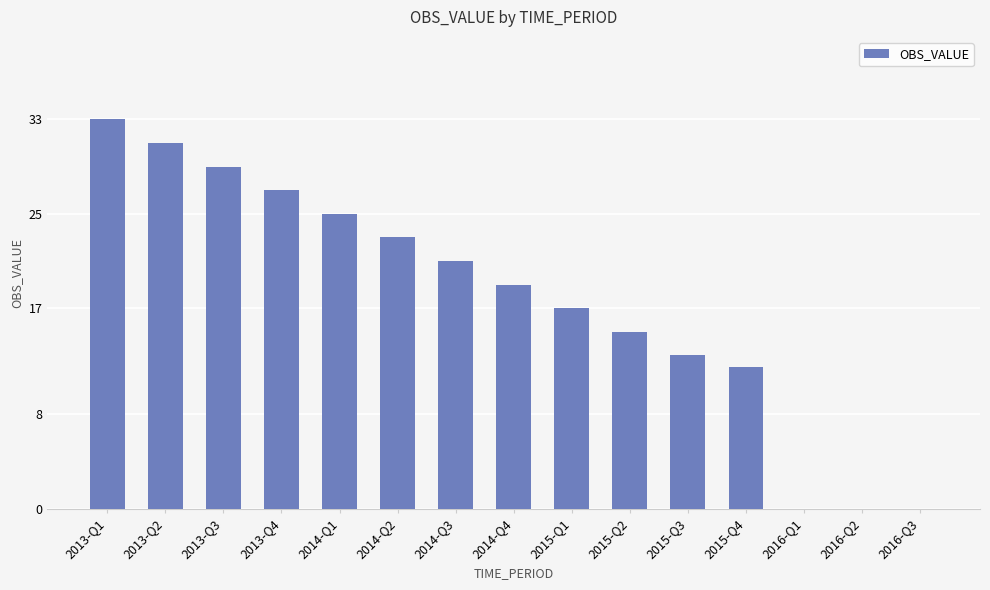

What is the maximum value shown in the chart?

33